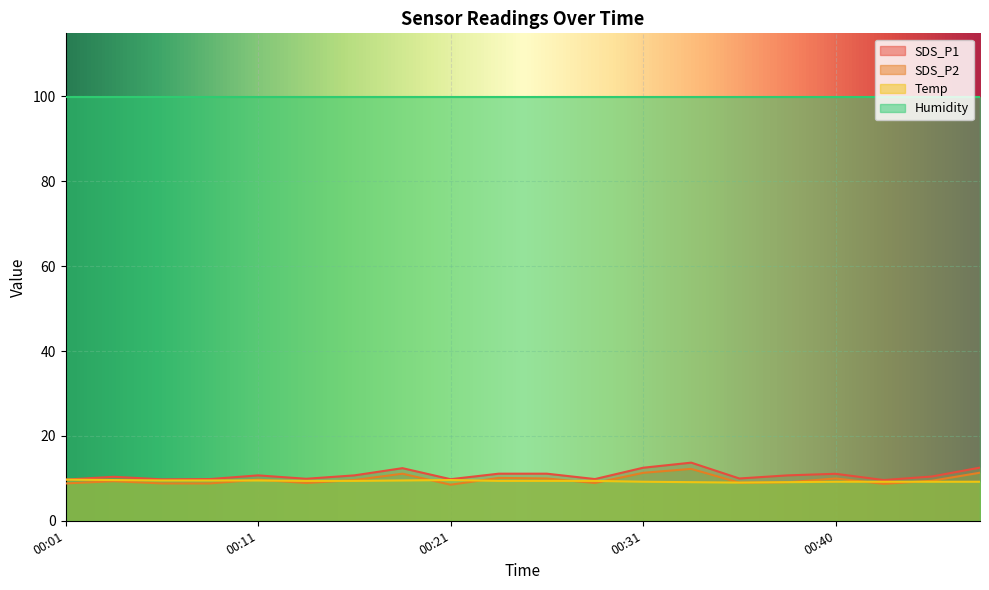

At how many categories does at least one series exceed 12?

20